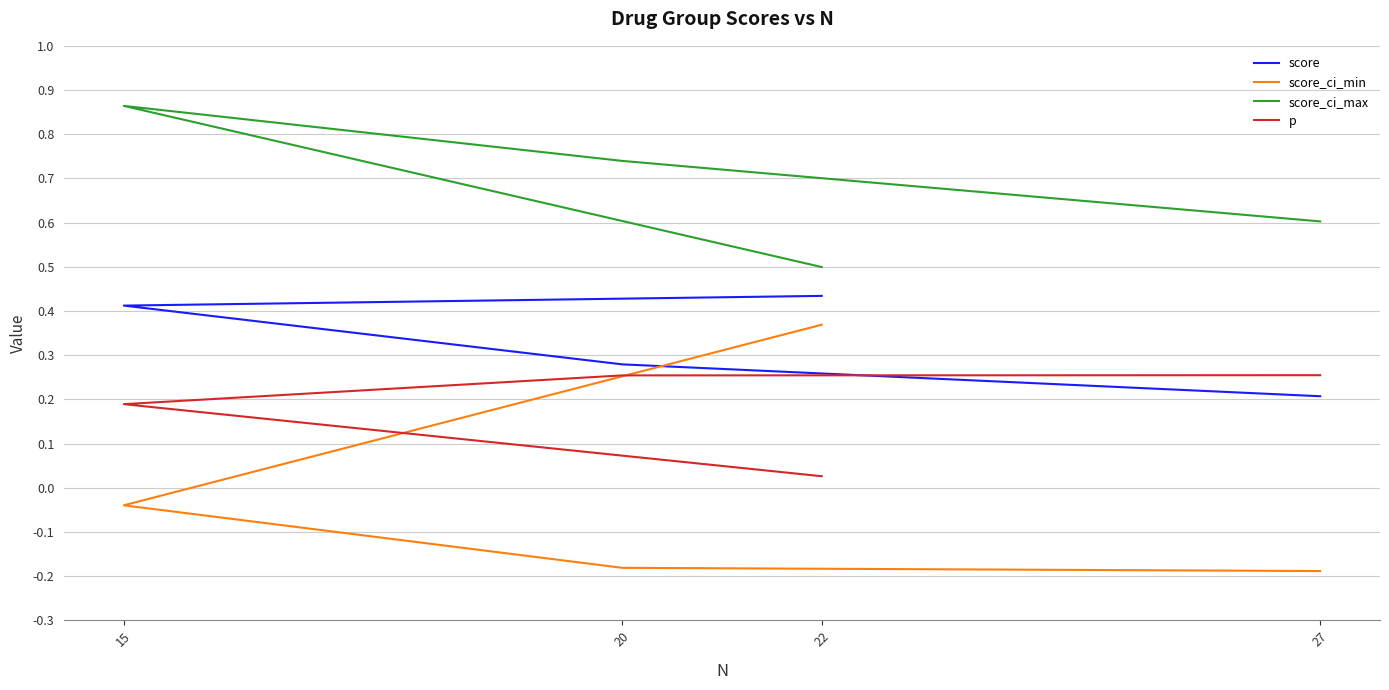

How many data points in score_ci_min are less than 0?

3